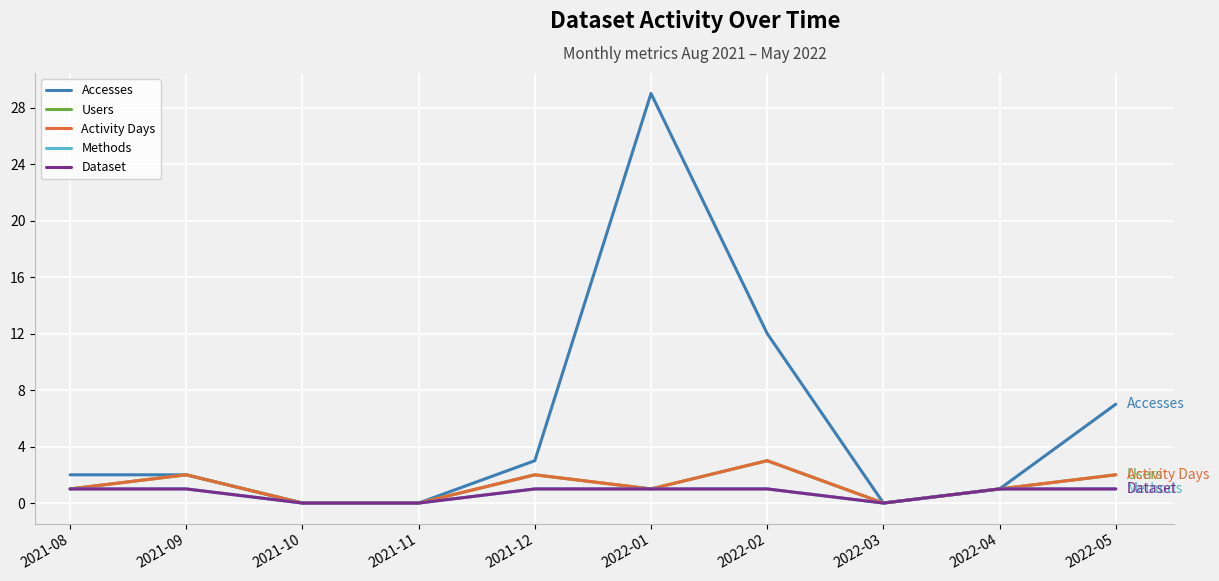

Which category has the highest value in the Users series?

2022-02